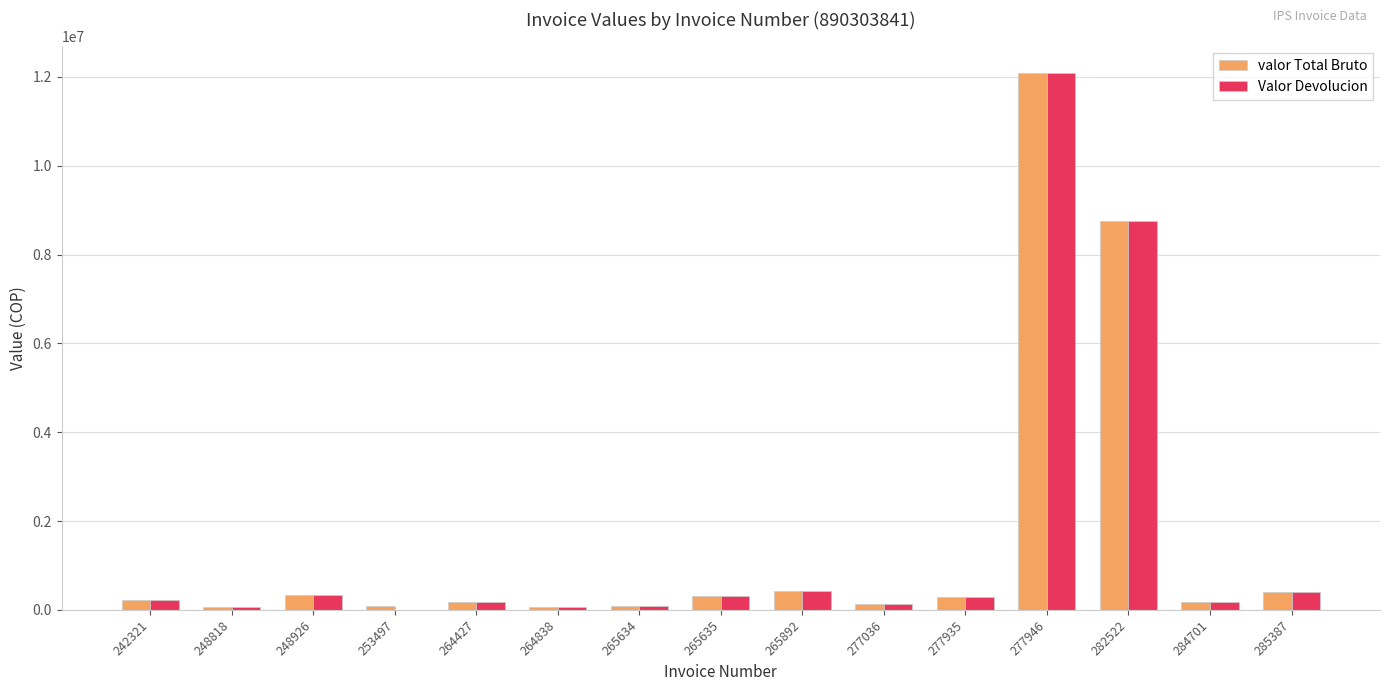

Where is valor Total Bruto nearest to the value 6069807?

282522